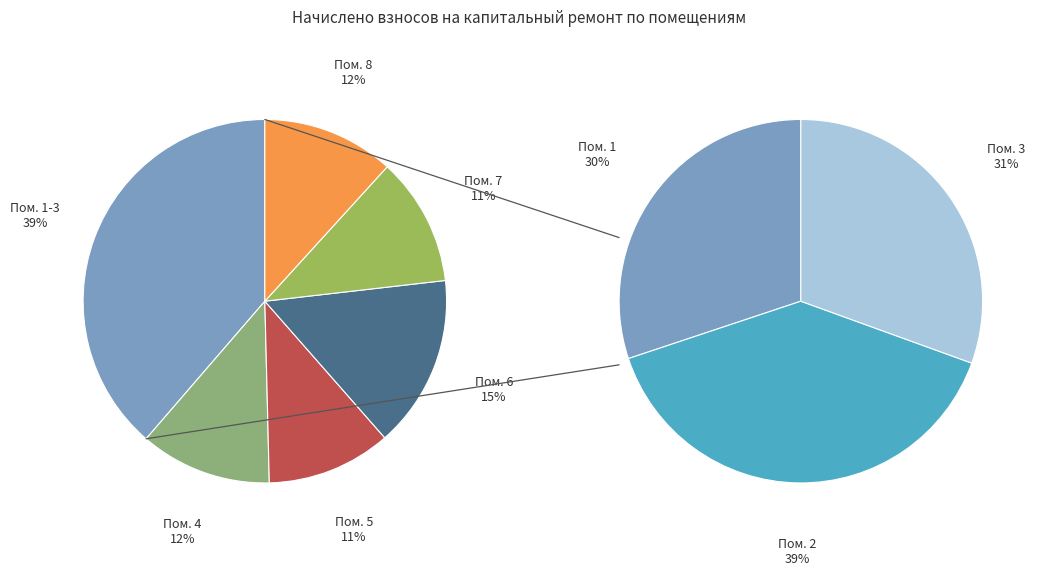

To the nearest percent, what portion does 5 represent?

11%